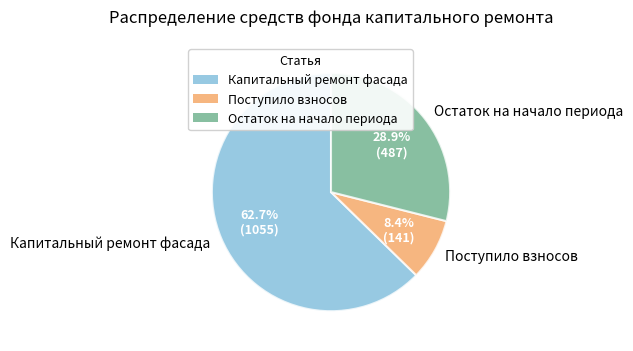

To the nearest percent, what percentage of the pie is Капитальный ремонт фасада?

63%